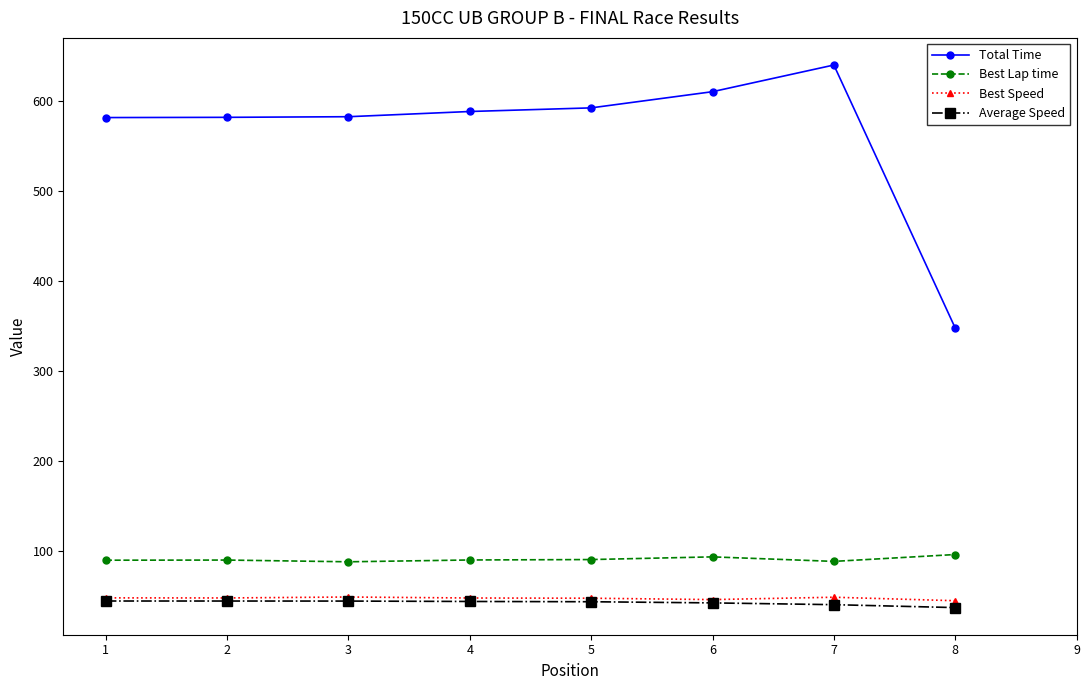

Count the number of categories in the chart.

8